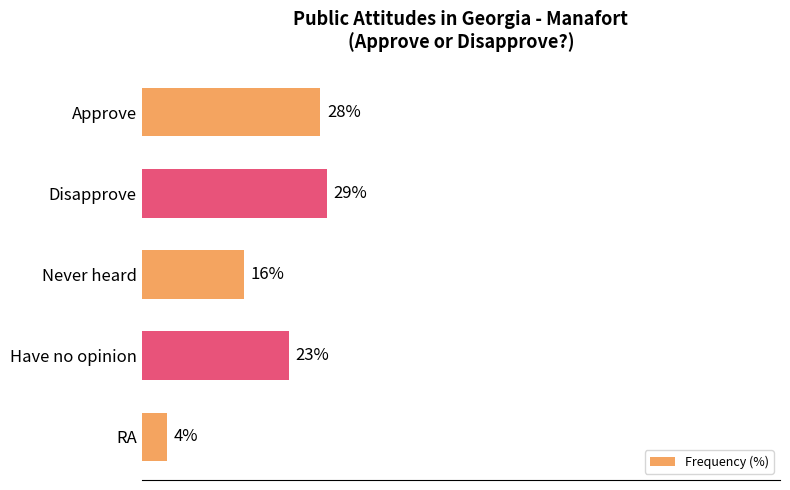

List the labels in order of value, largest first.

Disapprove, Approve, Have no opinion, Never heard, RA